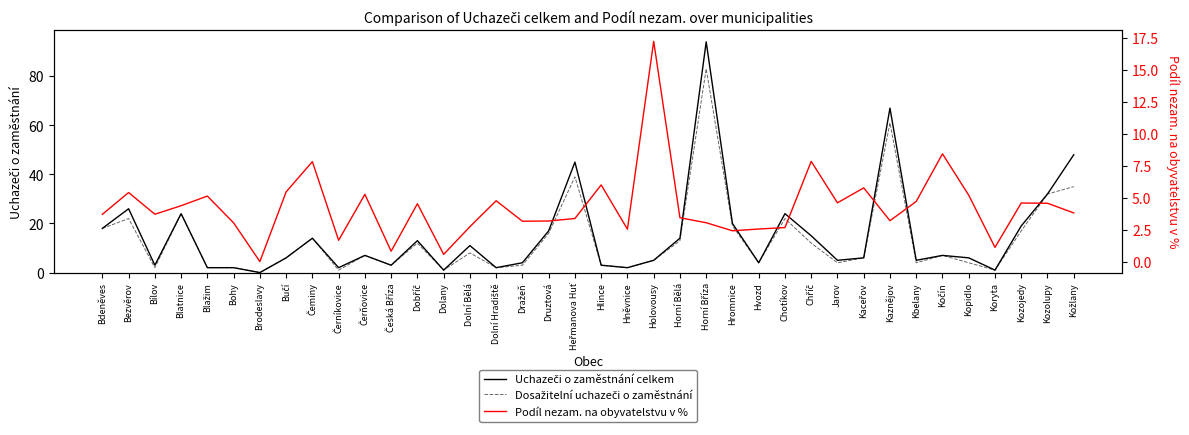

What position from the right is Horní Bříza?

15